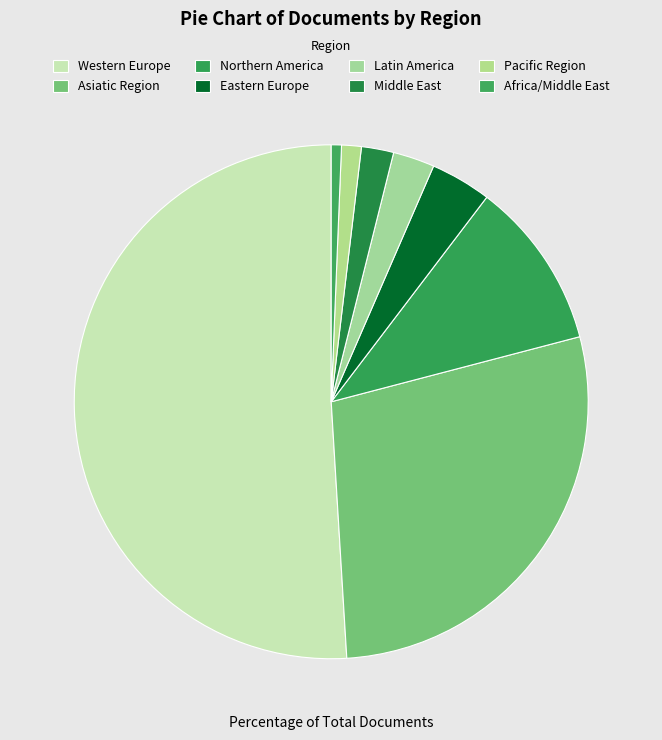

Count the number of slices in the pie.

8